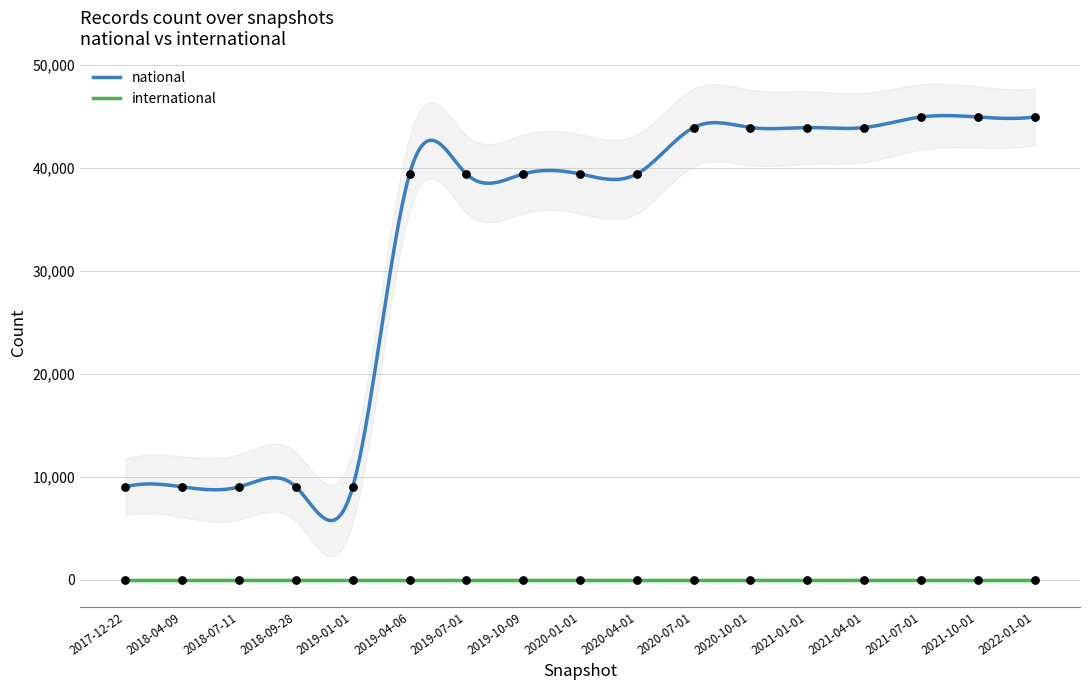

What is the ratio of the value at 2021-07-01 to the value at 2022-01-01?

1.0